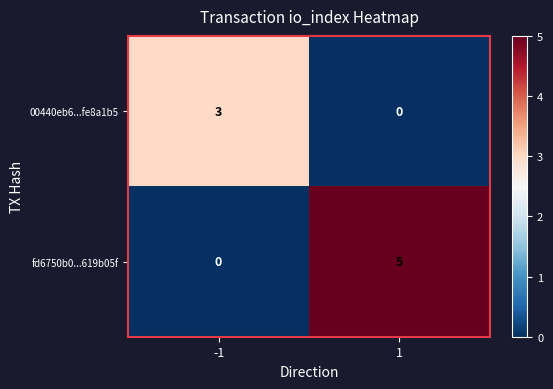

What is the sum of all fd6750b0...619b05f values?

5